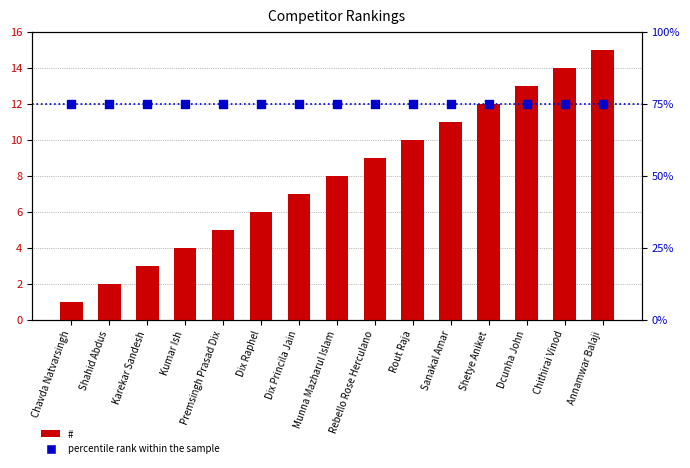

Which series contains the lowest Y value?

#